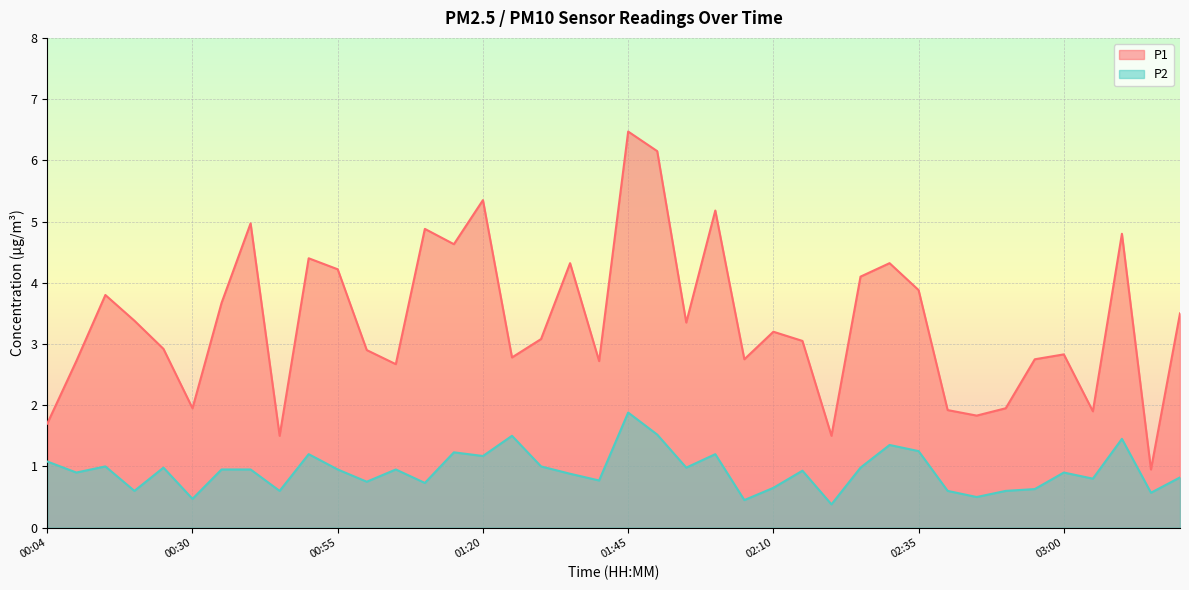

True or false: P2 and P1 intersect in this chart.

False